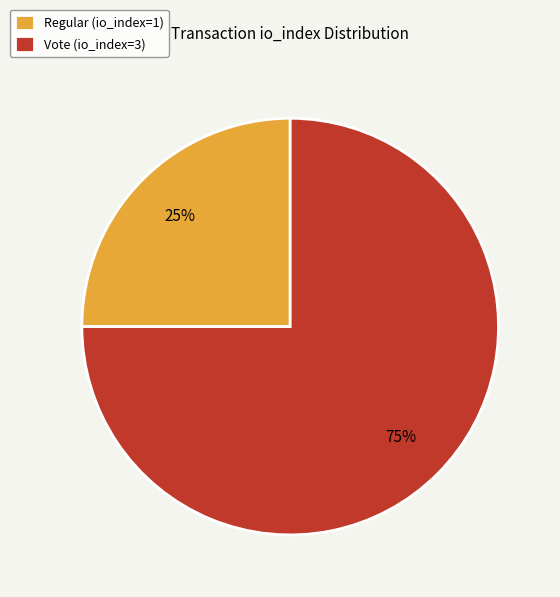

What percentage is the Vote (io_index=3) slice, to the nearest percent?

75%